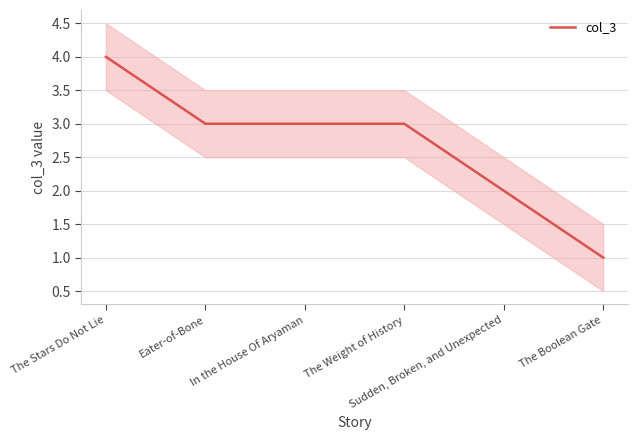

What is the minimum value shown in the chart?

1